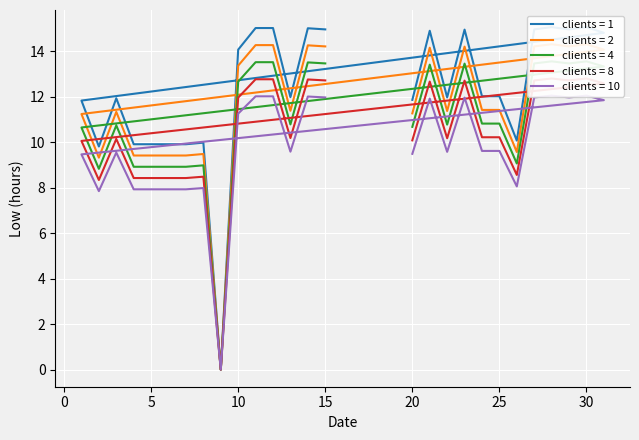

At which category is the sum across all series the highest?

28